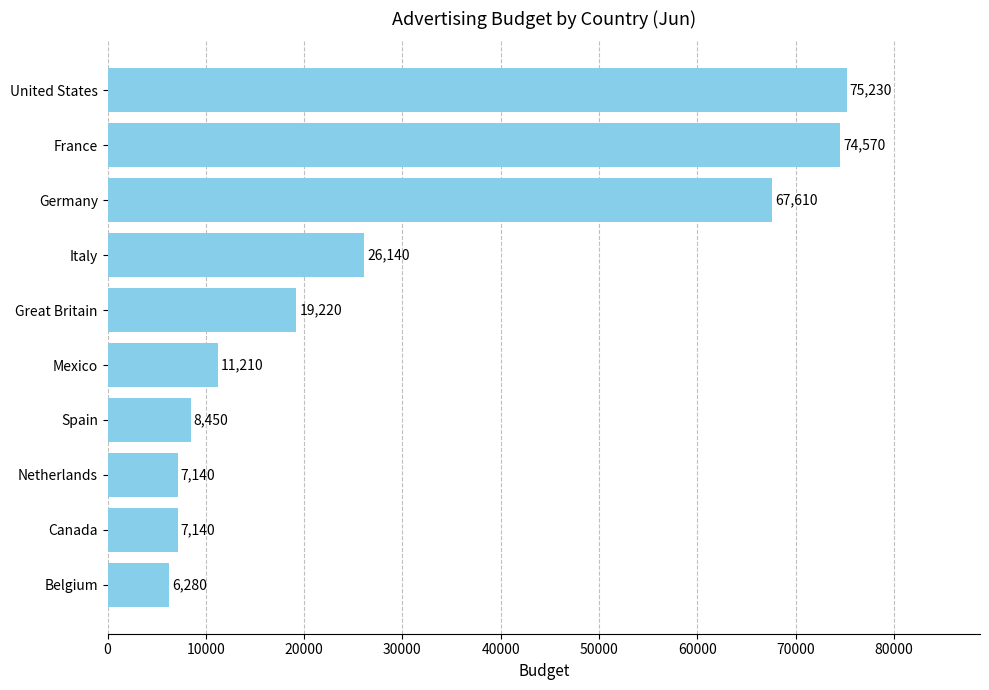

What is the average value?

30299